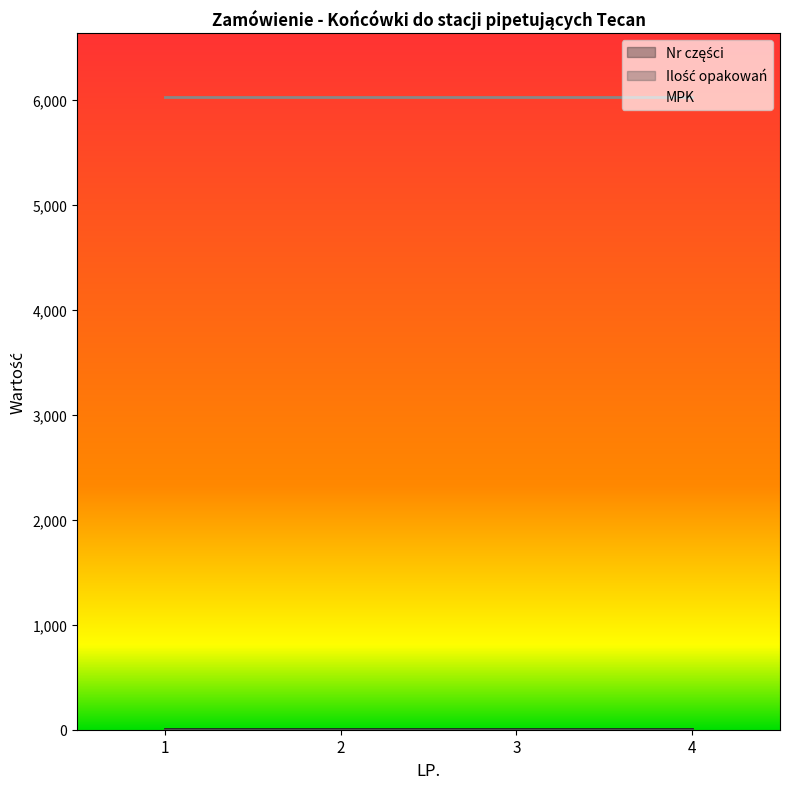

Between 2 and 3, which is larger?

2